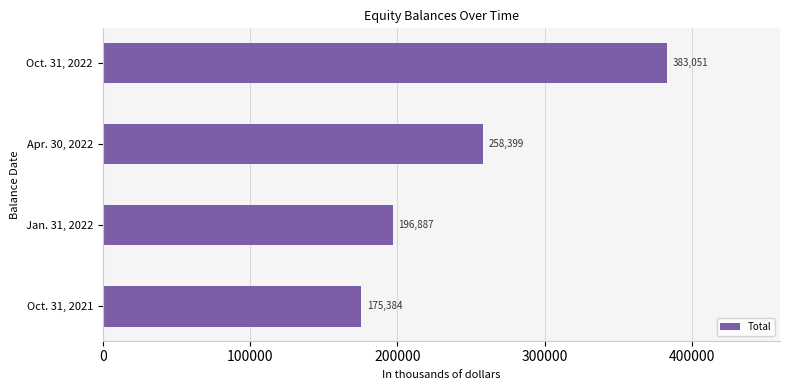

Which has a higher value, Jan. 31, 2022 or Oct. 31, 2022?

Oct. 31, 2022